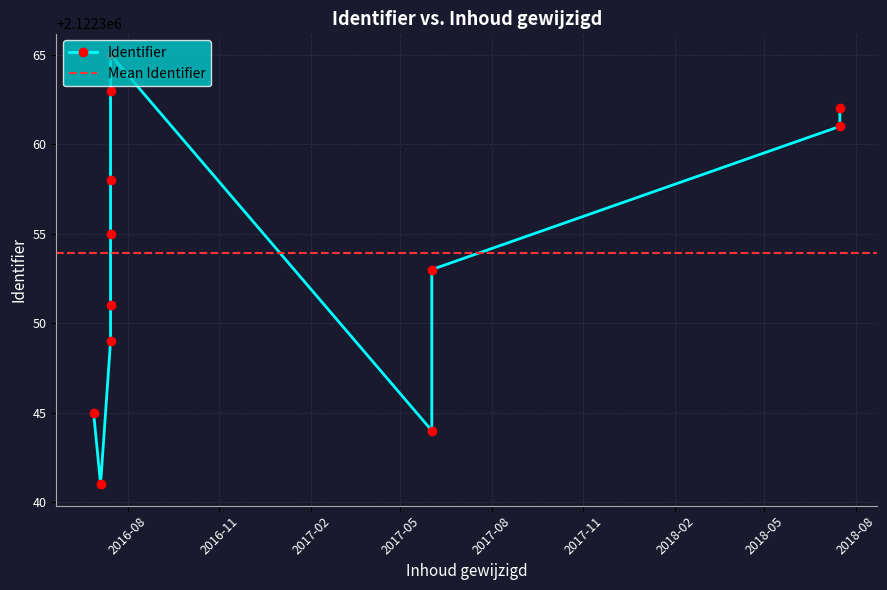

How many data points does each series have?

12